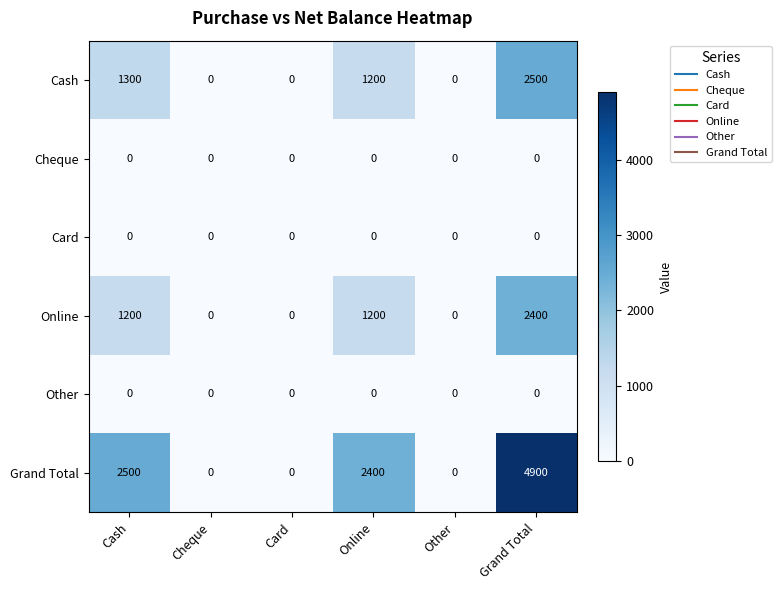

Which series has the largest total across all categories?

Grand Total